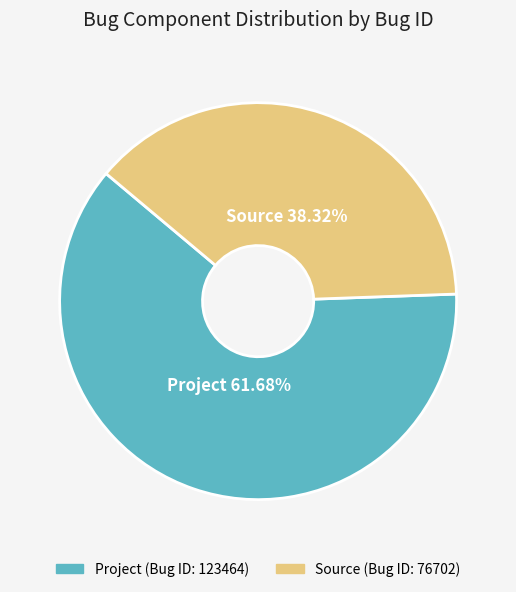

Rank the categories by value from highest to lowest.

Project, Source